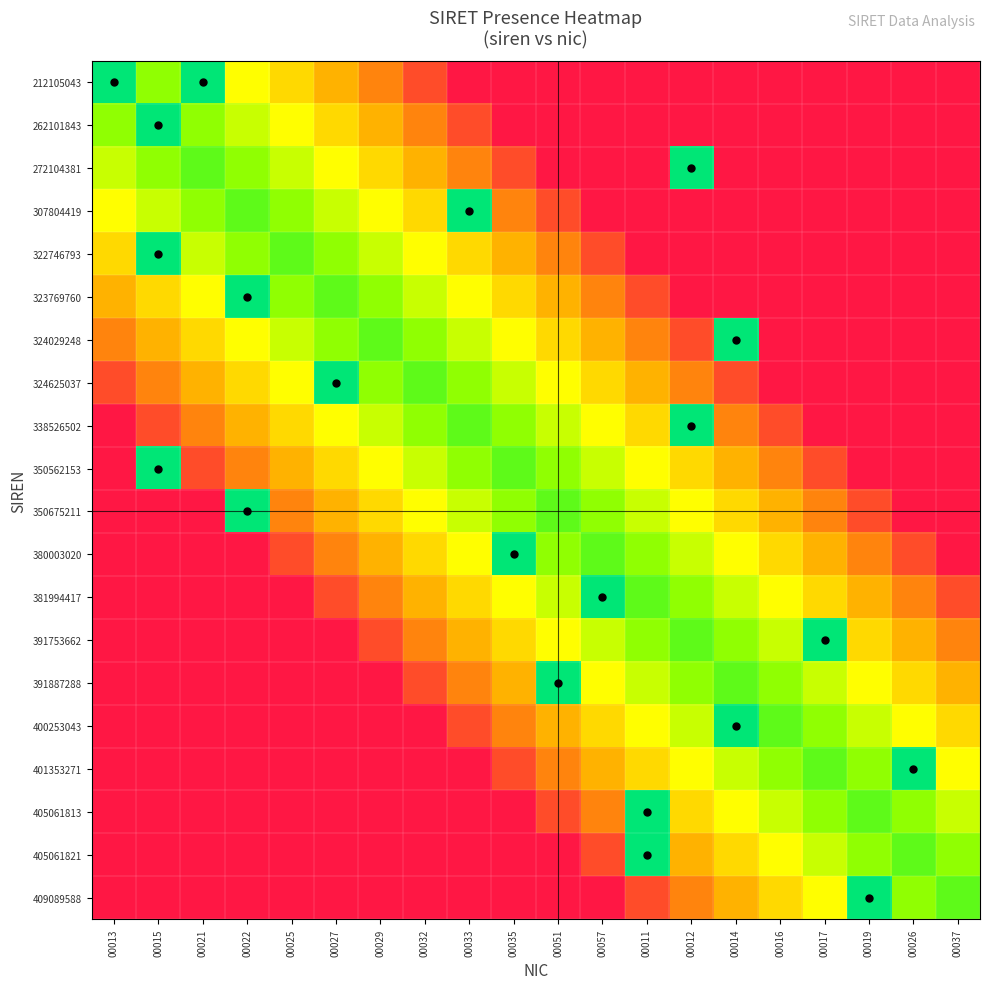

At 00051, list the series in order from largest to smallest.

212105043, 262101843, 272104381, 405061821, 409089588, 307804419, 405061813, 322746793, 401353271, 323769760, 400253043, 324029248, 324625037, 391753662, 338526502, 381994417, 350562153, 380003020, 350675211, 391887288